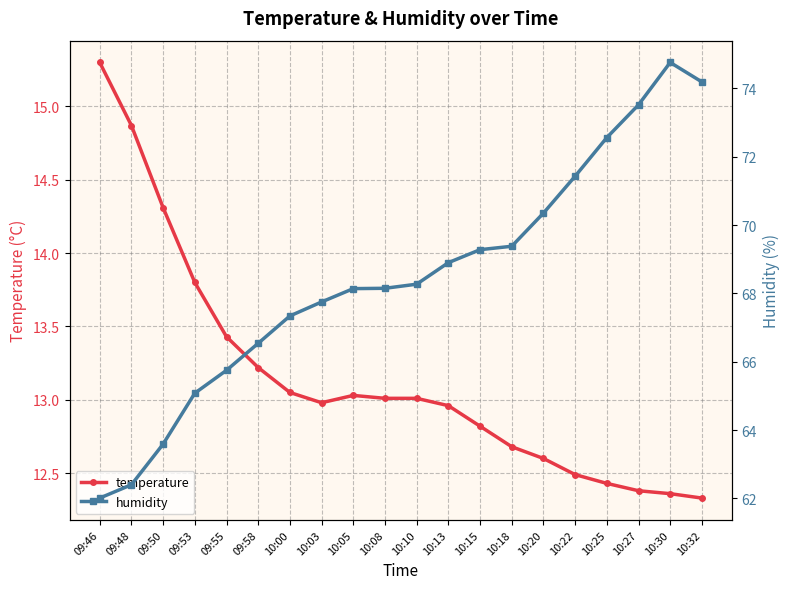

At which category does the chart reach its minimum across all series?

10:32